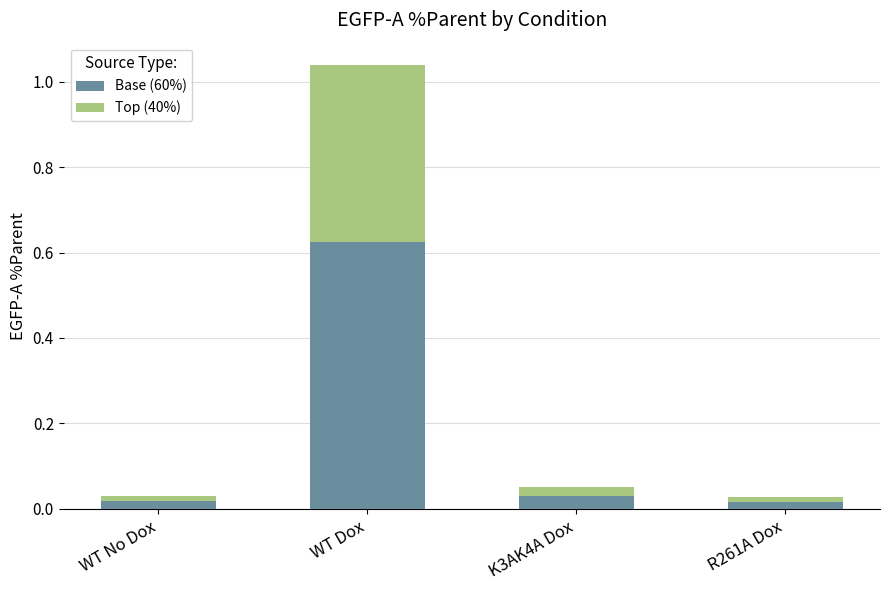

The Base (60%) series shows 0.9 at WT Dox. True or false?

False